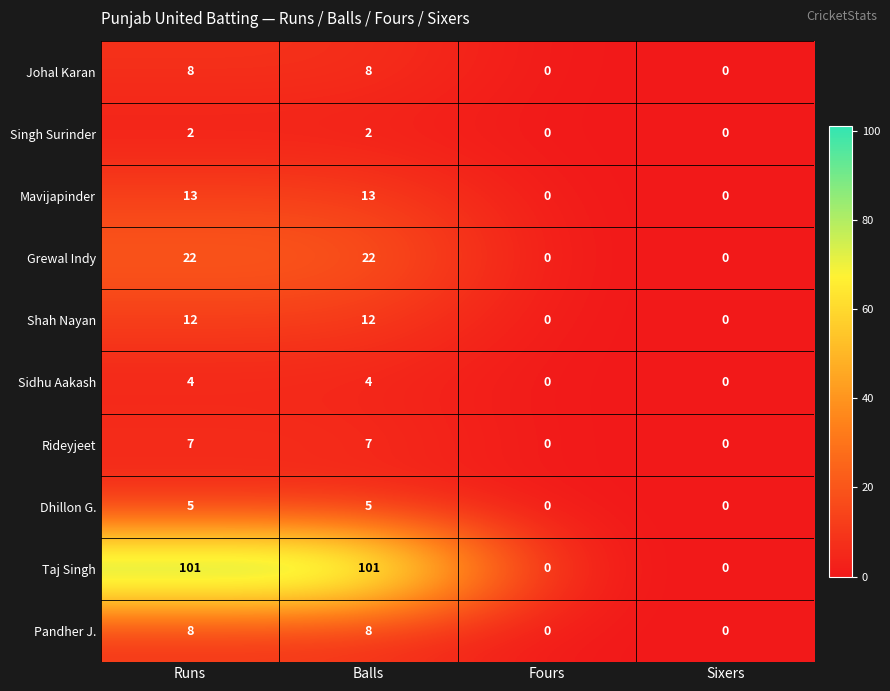

True or false: Rideyjeet has a value of 7 at Balls.

True